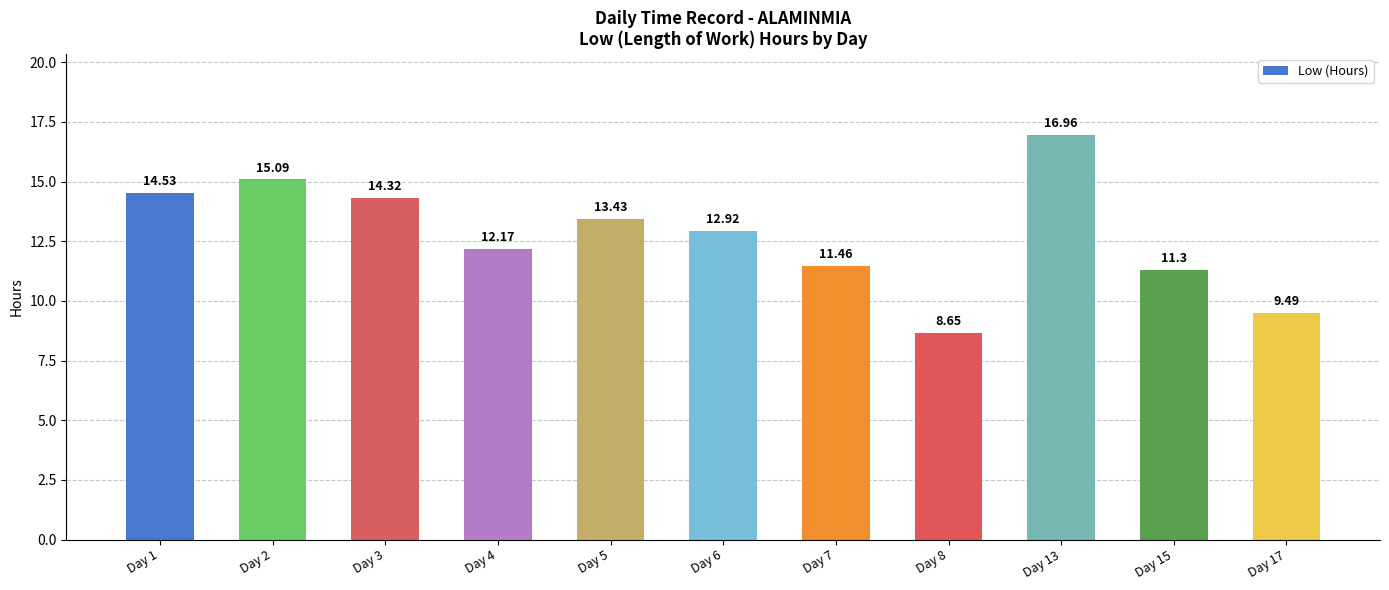

What is the difference between the maximum and minimum values?

8.3